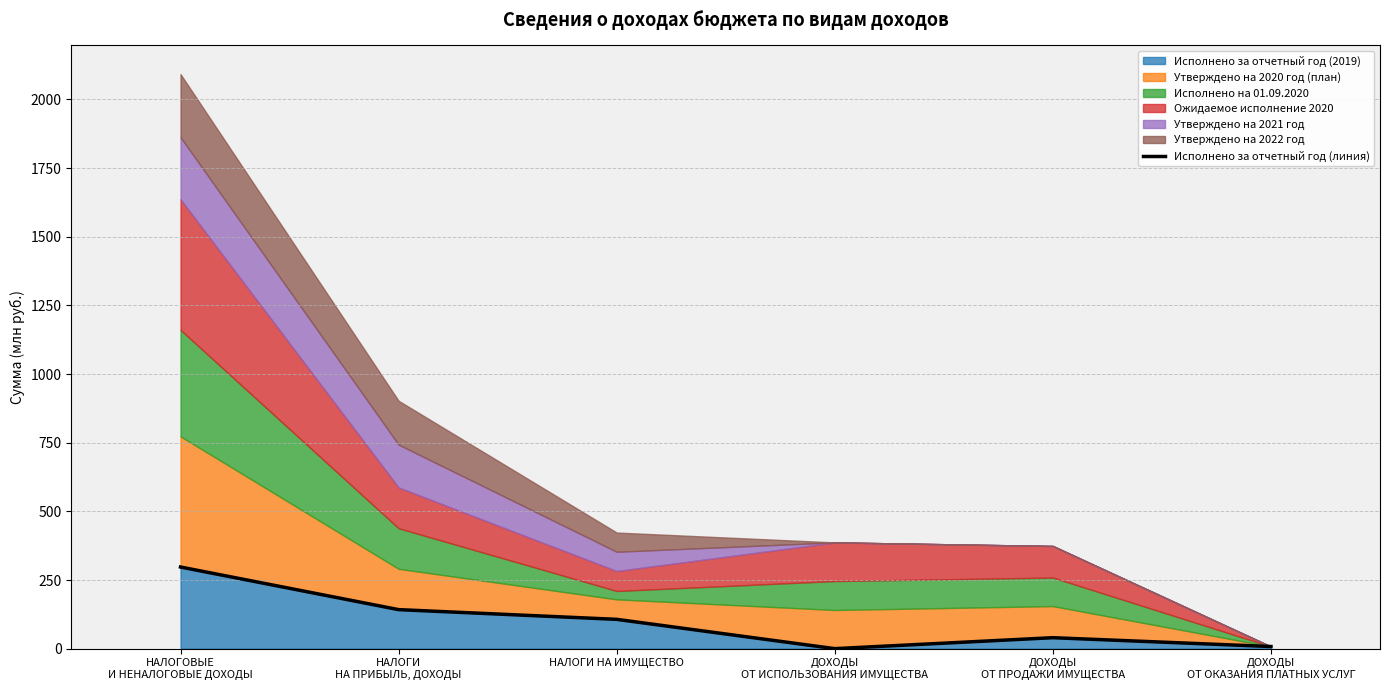

What is the change in value from НАЛОГИ НА ИМУЩЕСТВО to ДОХОДЫ
ОТ ИСПОЛЬЗОВАНИЯ ИМУЩЕСТВА?

-106.7